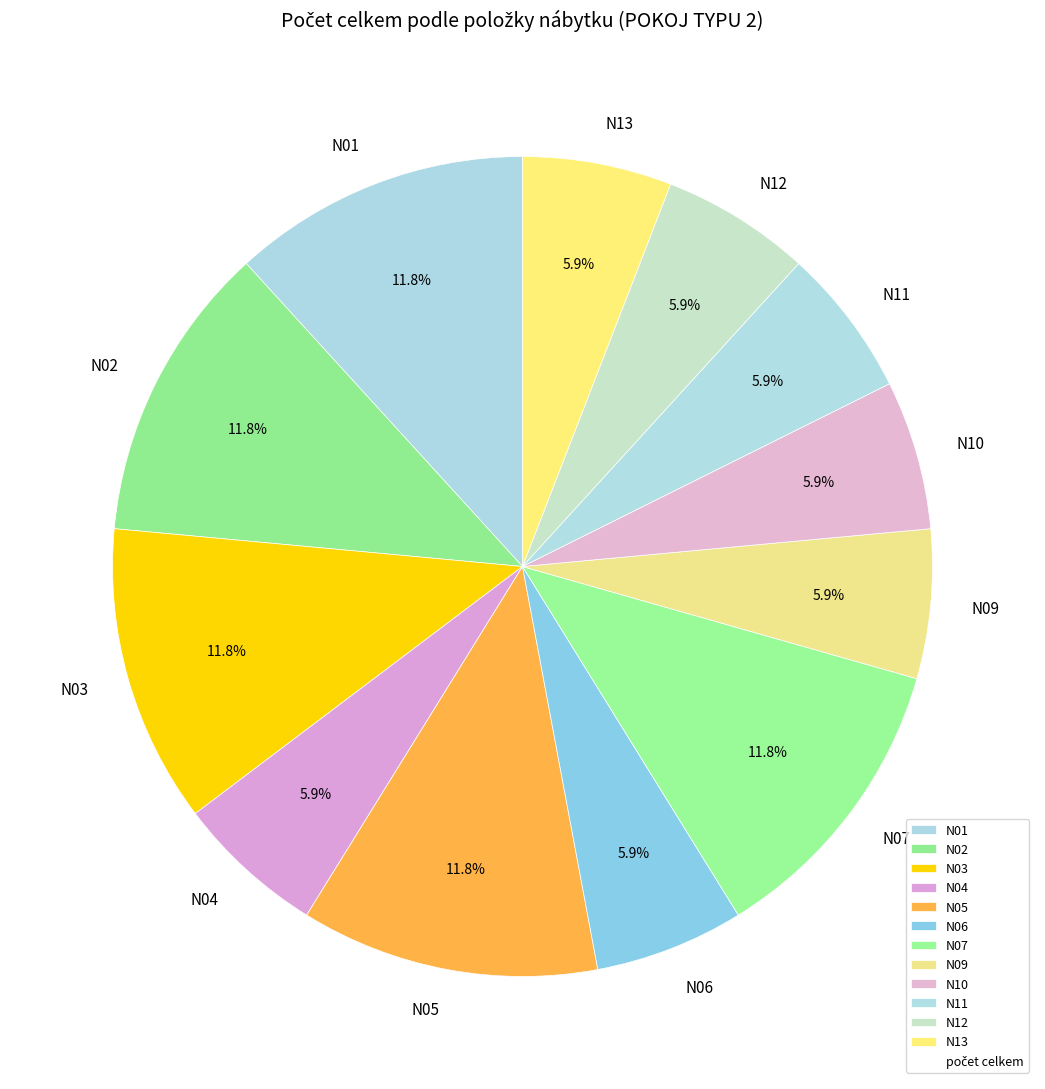

Between N06 and N02, which is larger?

N02